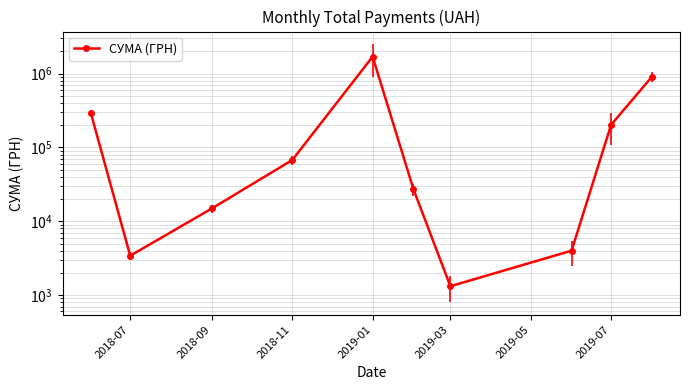

How many lines are shown in the chart?

1